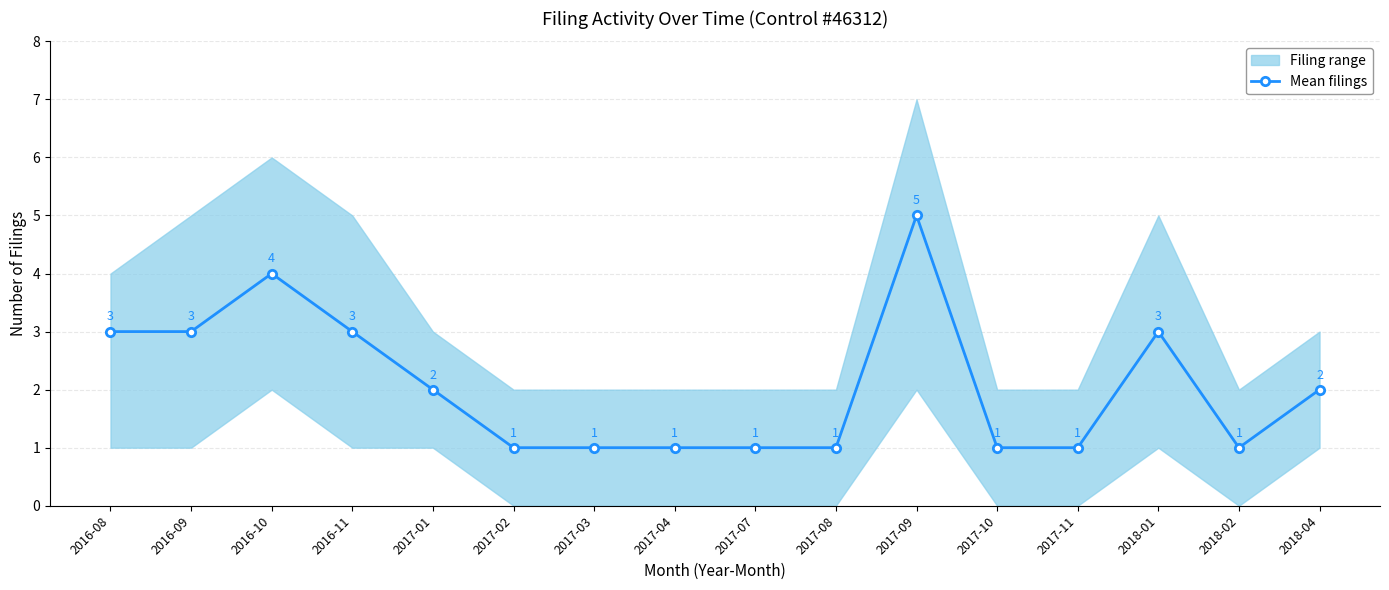

How many interior local valleys (lower than both neighbors) does the data have?

1